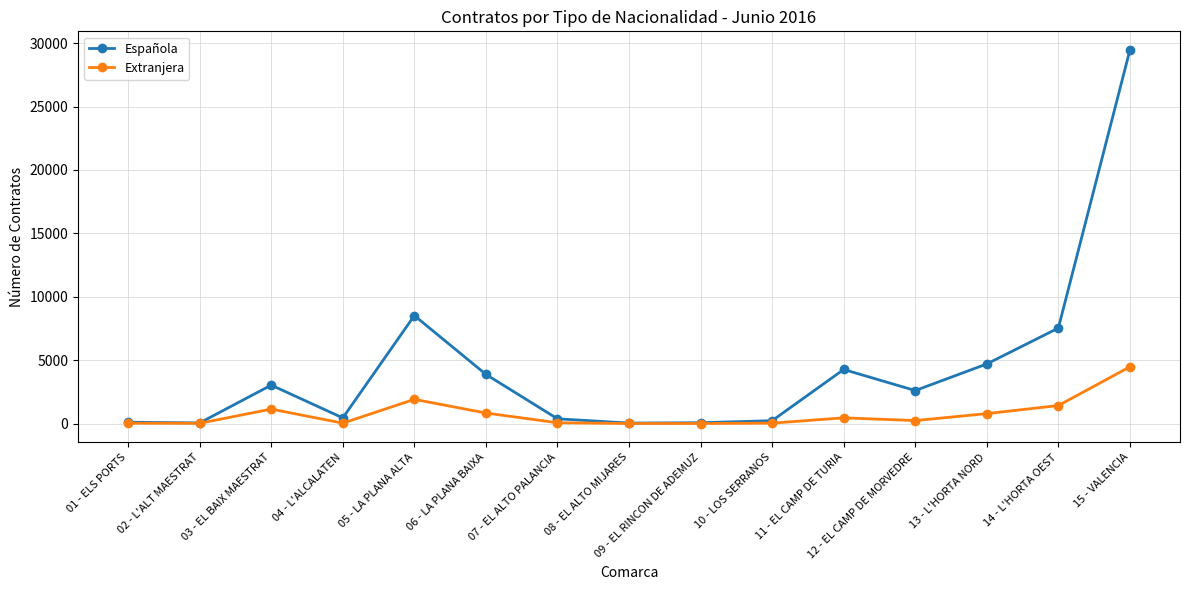

What is the difference between the maximum and minimum values in the Española series?

29412